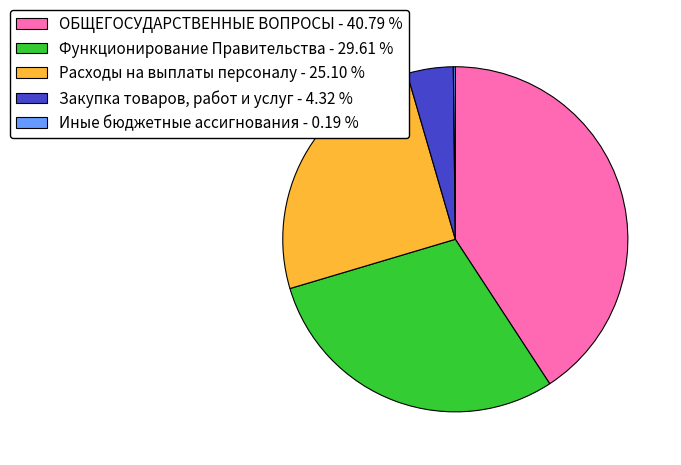

Does any single category account for the majority?

No